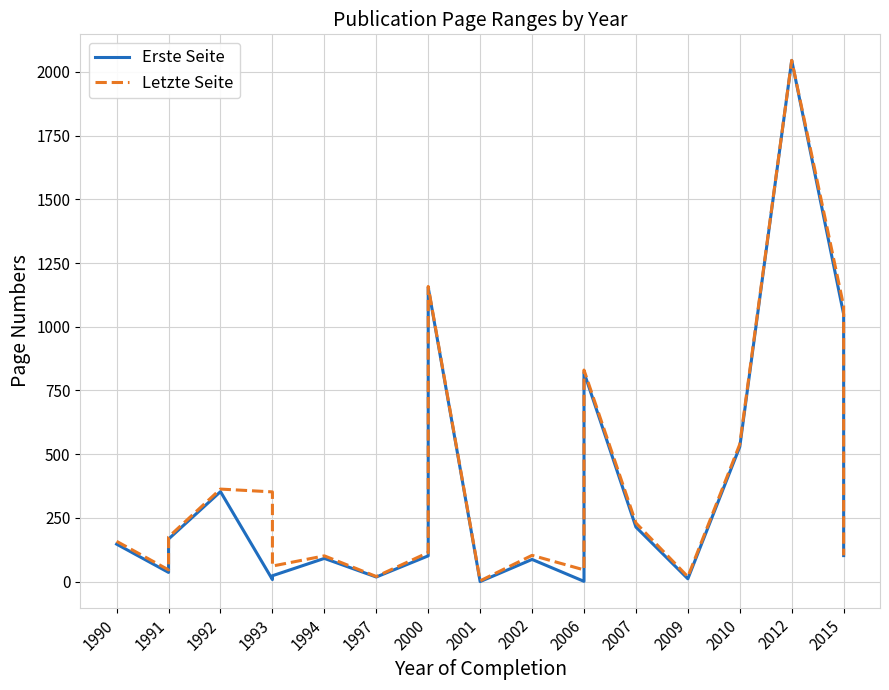

Read the Letzte Seite value at 2007, to the nearest 50.

250